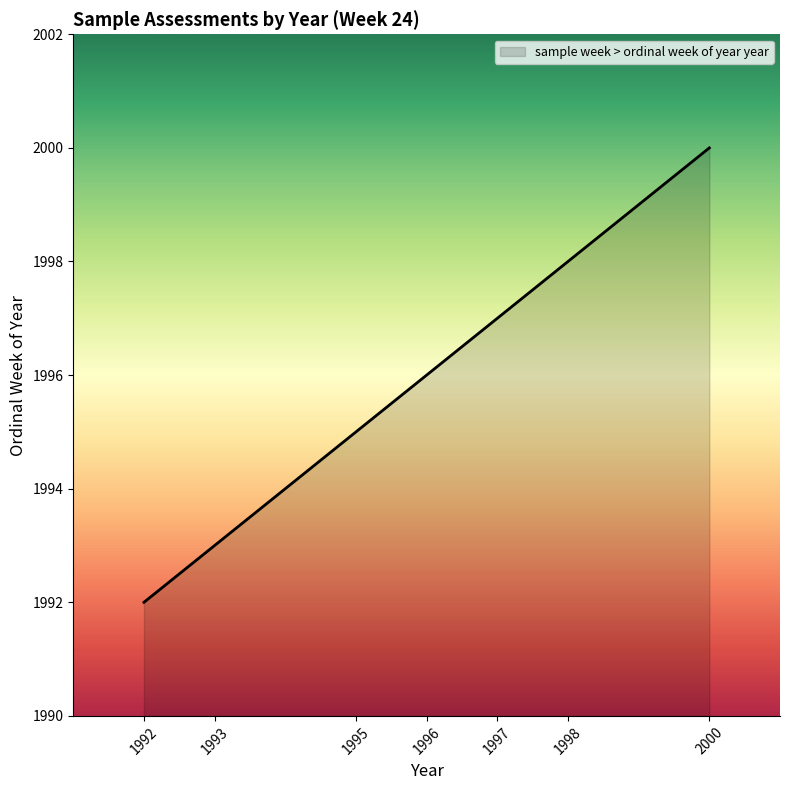

What is the change in value from 1992 to 1995?

+3